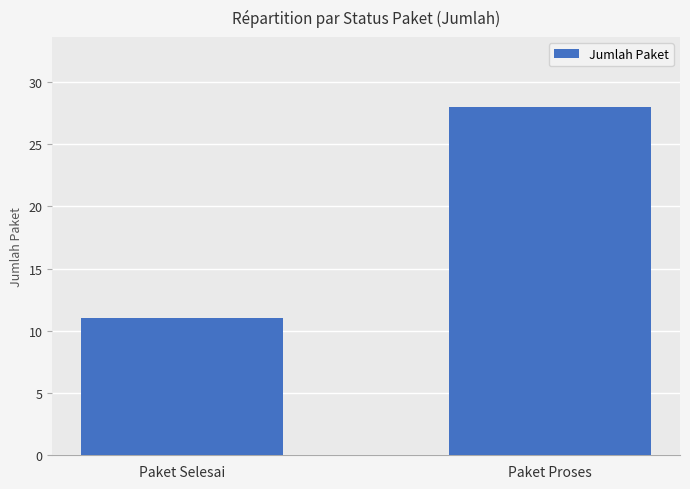

Reading right to left, what are all the values shown in this chart?

28	11